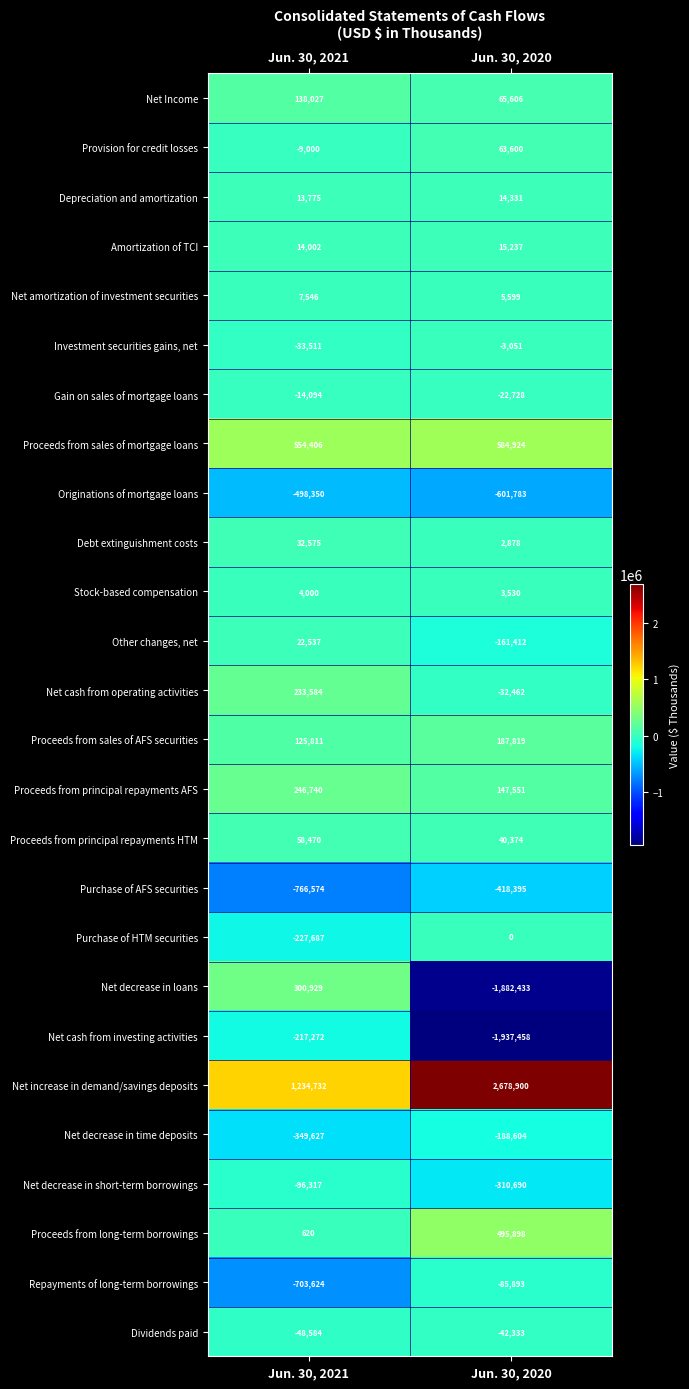

Is it true that Depreciation and amortization equals 22096 at Jun. 30, 2021?

False